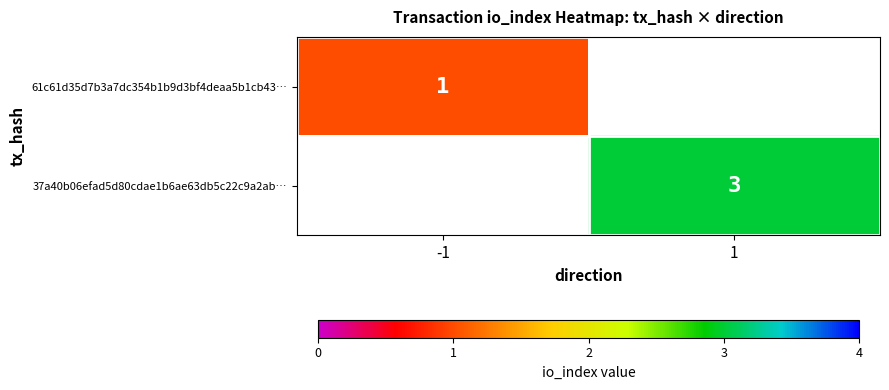

The 61c61d35d7b3a7dc354b1b9d3bf4deaa5b1cb43… series shows 2 at -1. True or false?

False